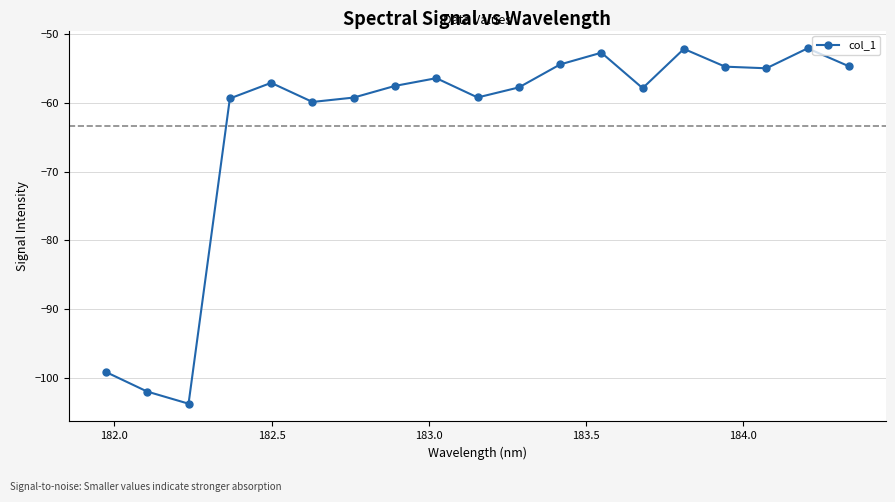

What is the maximum value shown in the chart?

-52.0